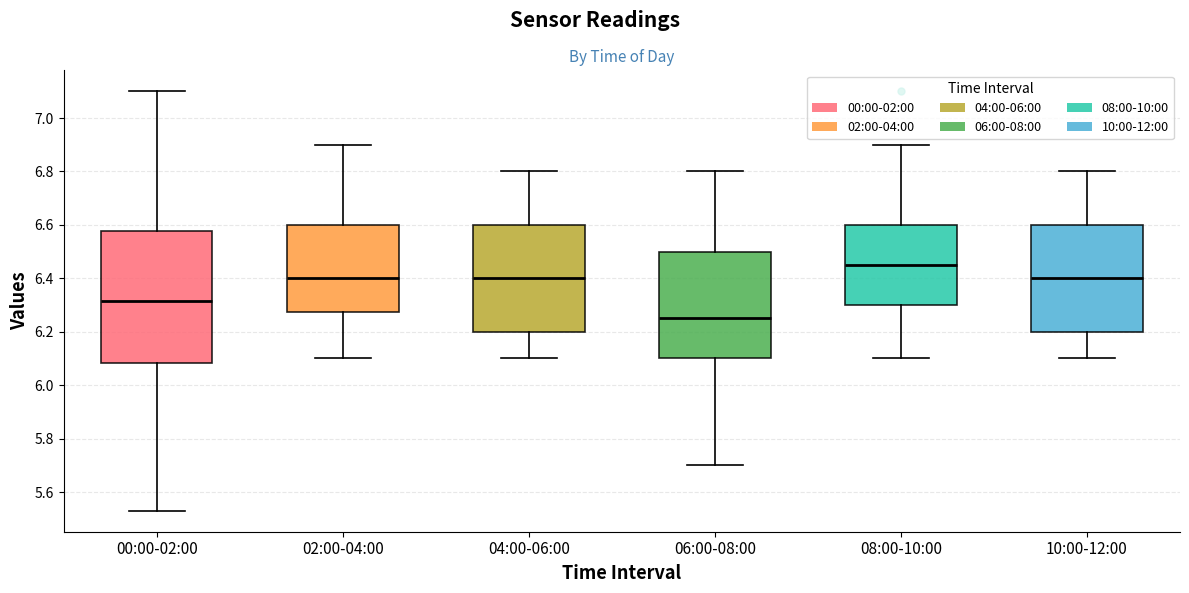

Reading left to right, transcribe this box plot: for each box, give where its median line is, the range the box spans, and where its two whiskers end, as read against the y-axis. The values are not printed on the chart, so give them approximately, as read against the axis.

00:00-02:00: median 6.32, box 6.08 to 6.58, whiskers 5.54 to 7.10
02:00-04:00: median 6.40, box 6.28 to 6.60, whiskers 6.10 to 6.90
04:00-06:00: median 6.40, box 6.20 to 6.60, whiskers 6.10 to 6.80
06:00-08:00: median 6.26, box 6.10 to 6.50, whiskers 5.70 to 6.80
08:00-10:00: median 6.46, box 6.30 to 6.60, whiskers 6.10 to 6.90
10:00-12:00: median 6.40, box 6.20 to 6.60, whiskers 6.10 to 6.80